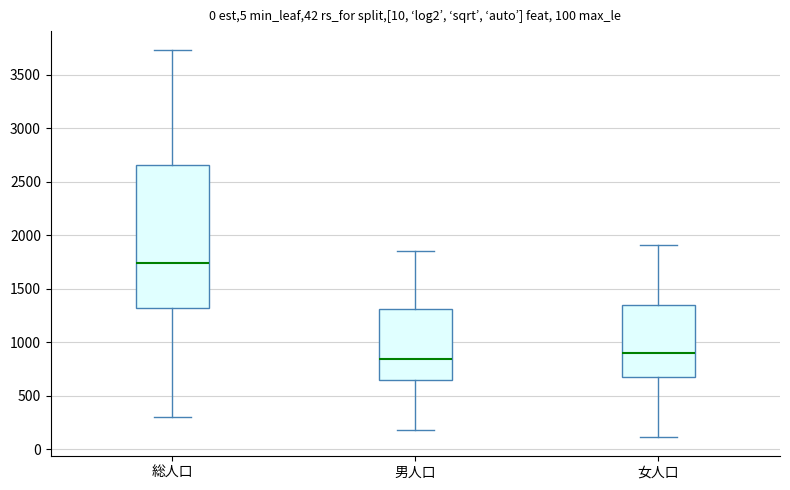

Which box is the tallest, from its lower edge to its upper edge?

総人口